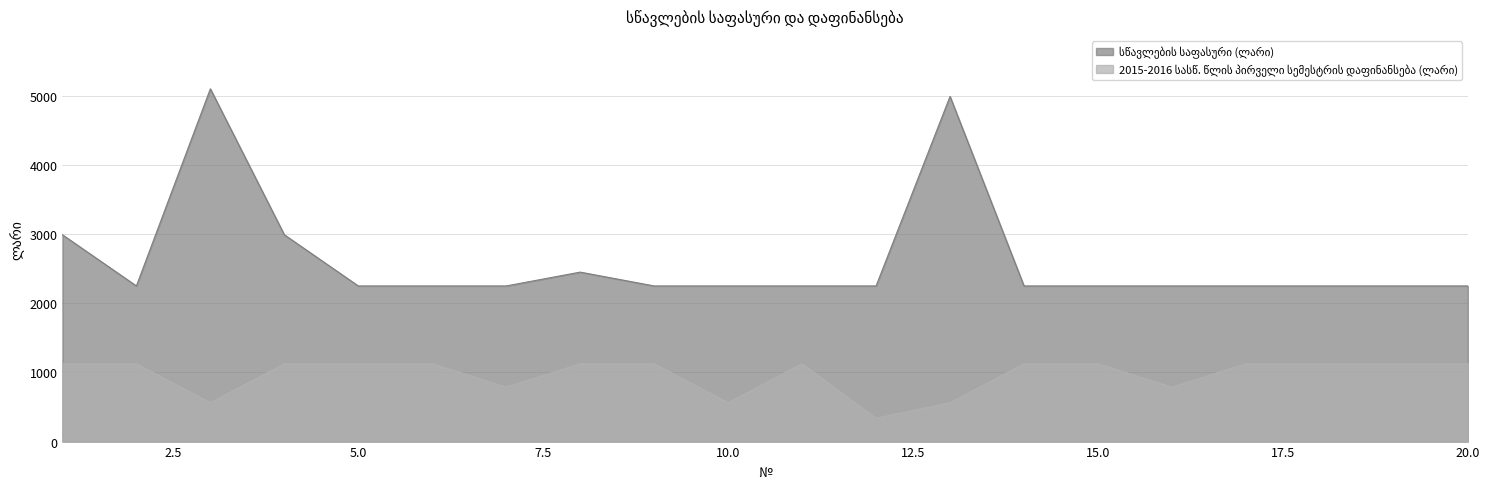

How many data points does each series have?

20